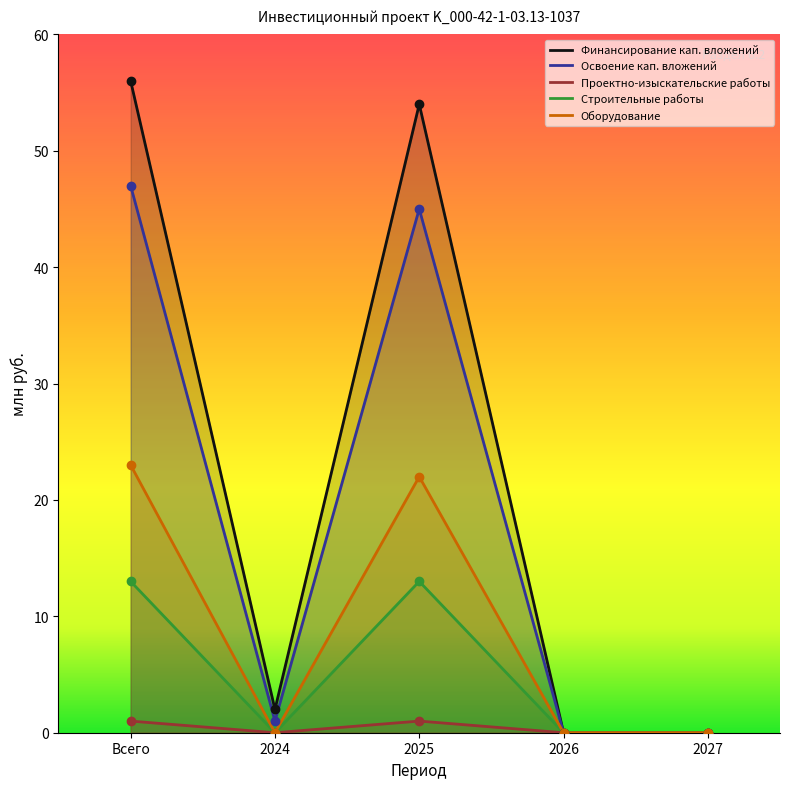

Is it true that Оборудование equals 22 at 2025?

True